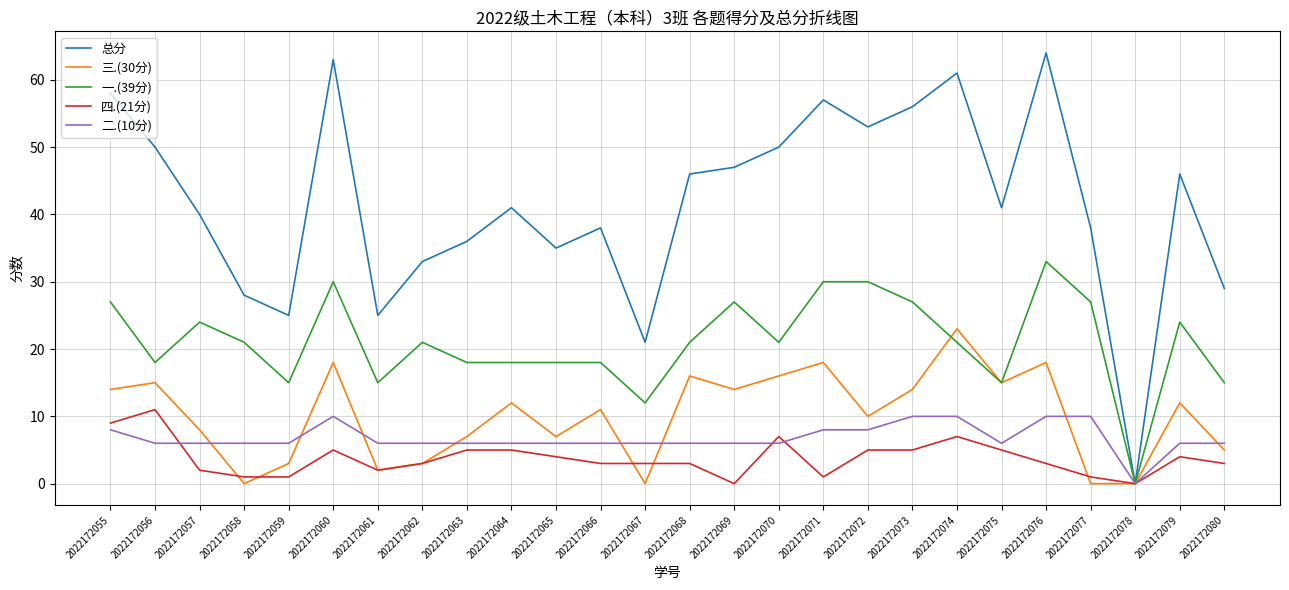

Rank the series by their maximum value, from highest to lowest.

总分, 一.(39分), 三.(30分), 四.(21分), 二.(10分)